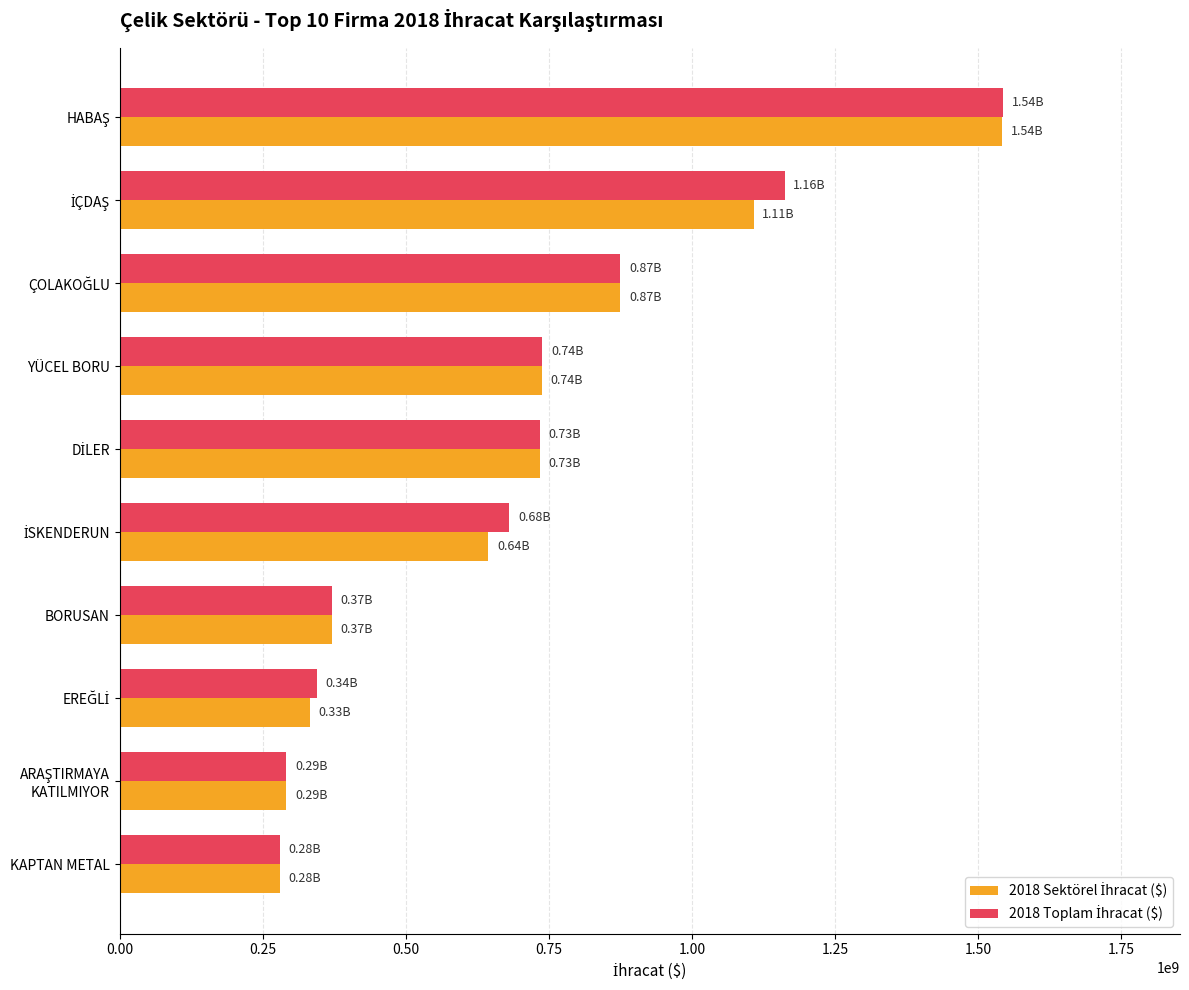

What is the total value across all series at YÜCEL BORU?

1476552350.2